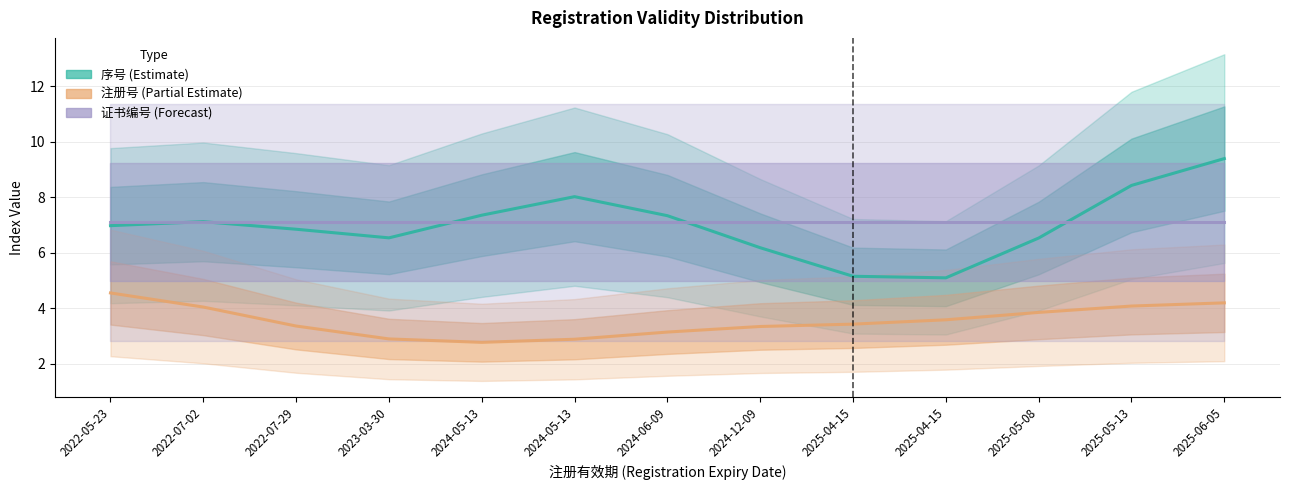

Which series has the largest range (max minus min)?

序号 (Estimate)